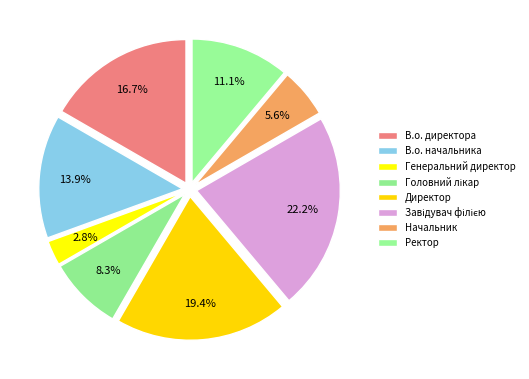

Rank the categories by value from lowest to highest.

Генеральний директор, Начальник, Головний лікар, Ректор, В.о. начальника, В.о. директора, Директор, Завідувач філією